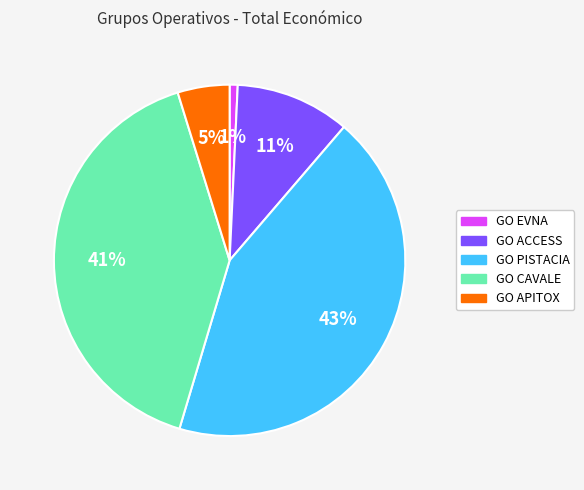

Between GO EVNA and GO PISTACIA, which is larger?

GO PISTACIA